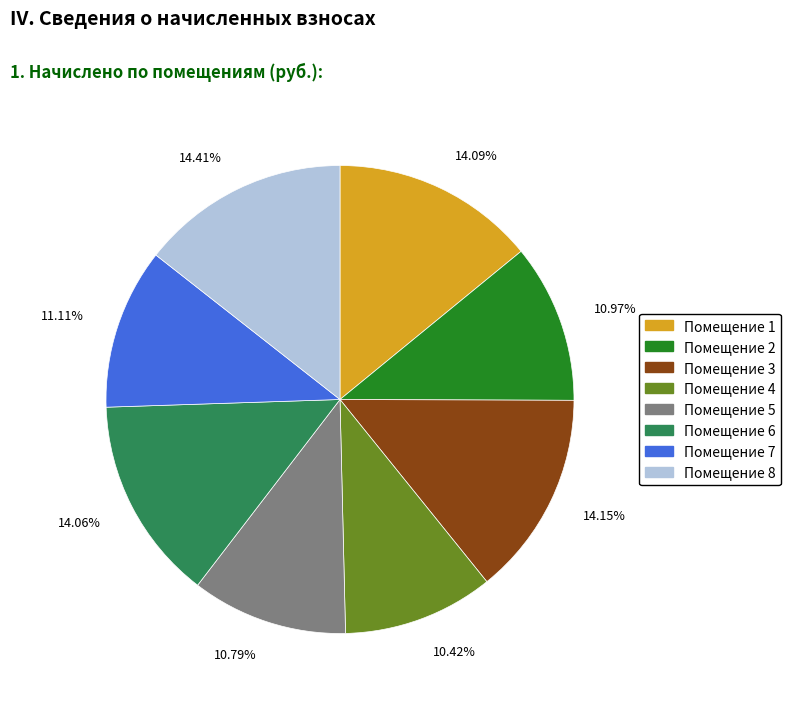

Is there a majority slice in this chart?

No